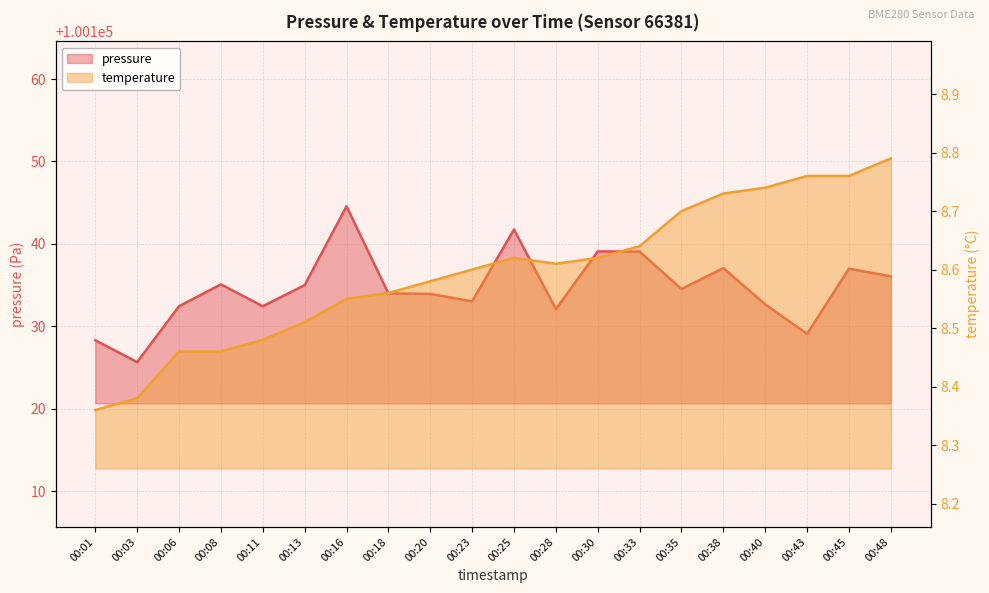

True or false: pressure has a value of 100132.4 at 00:06.

True